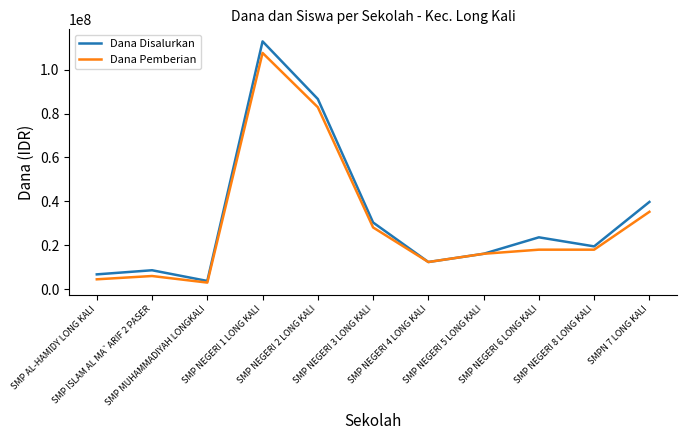

True or false: Dana Pemberian has a value of 28125000 at SMP NEGERI 3 LONG KALI.

True